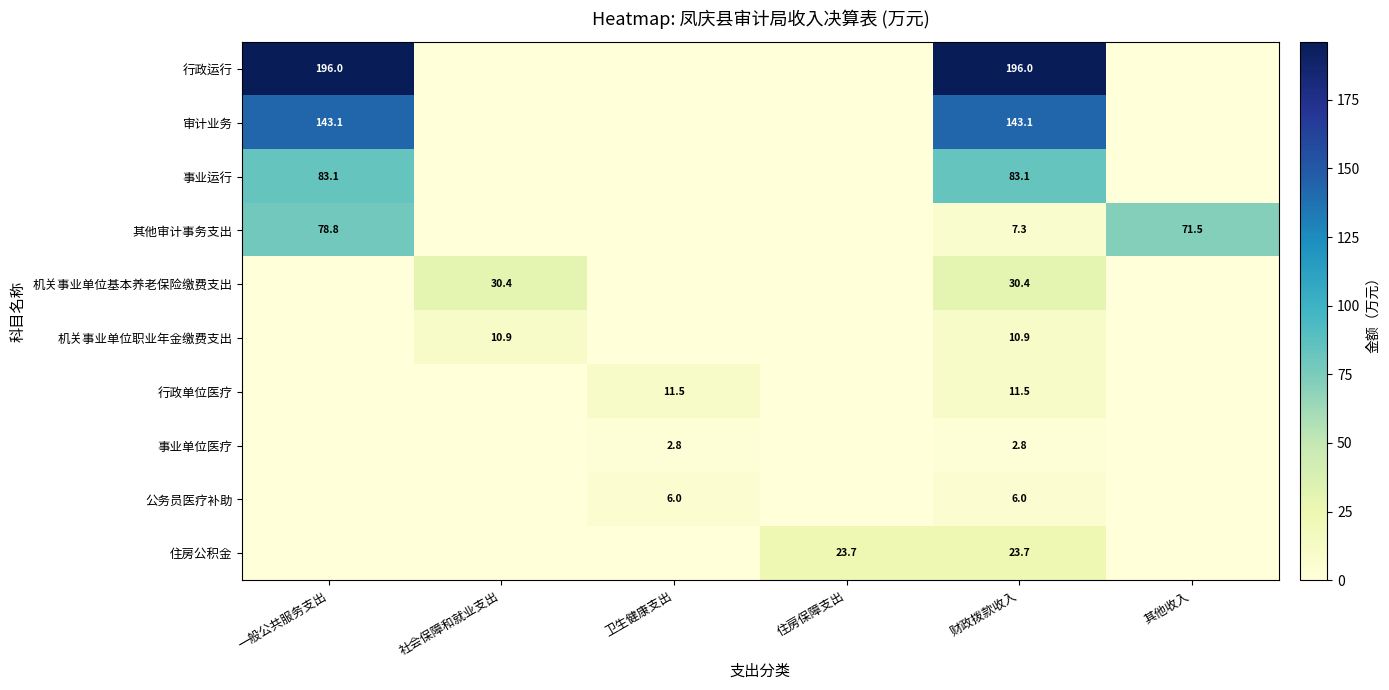

Is the value of 机关事业单位基本养老保险缴费支出 at 财政拨款收入 greater than the value of 审计业务 at 财政拨款收入?

No